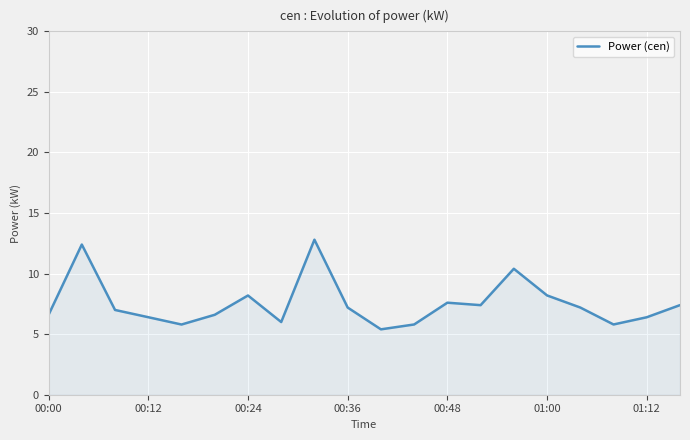

What is the difference between the maximum and minimum values?

7.4